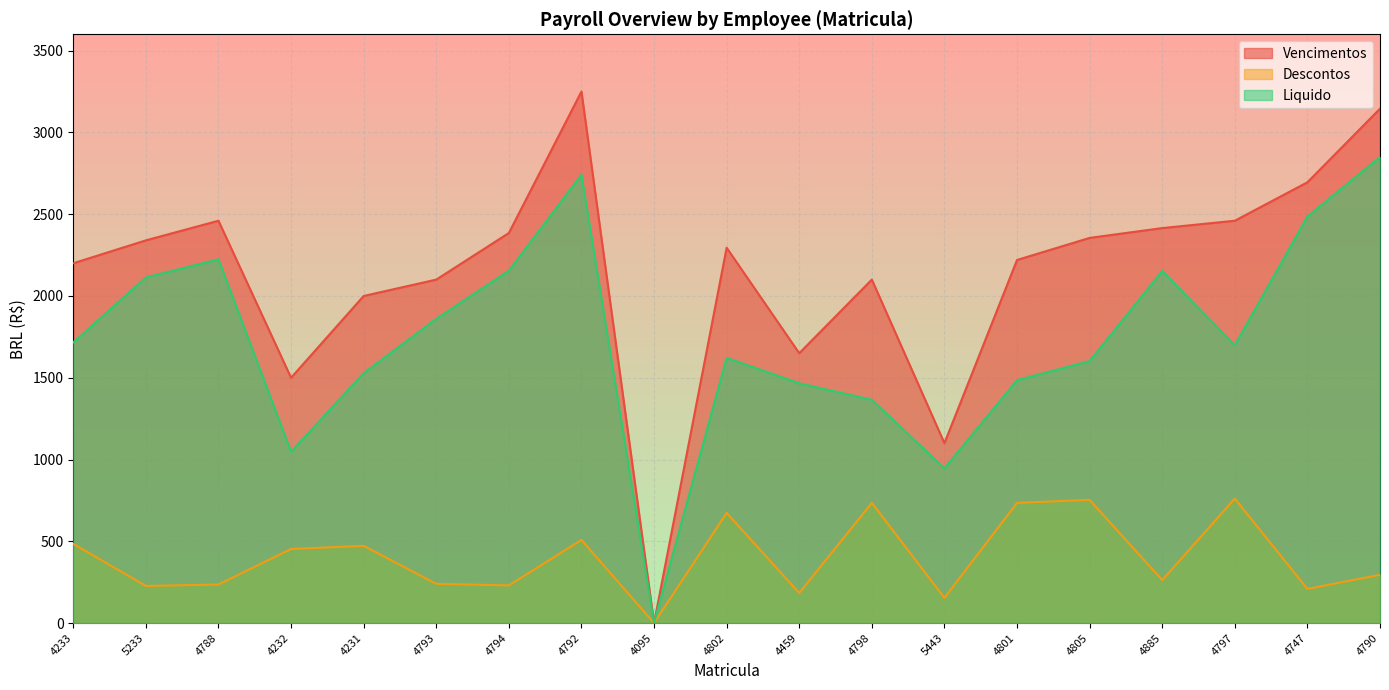

How many lines are shown in the chart?

3